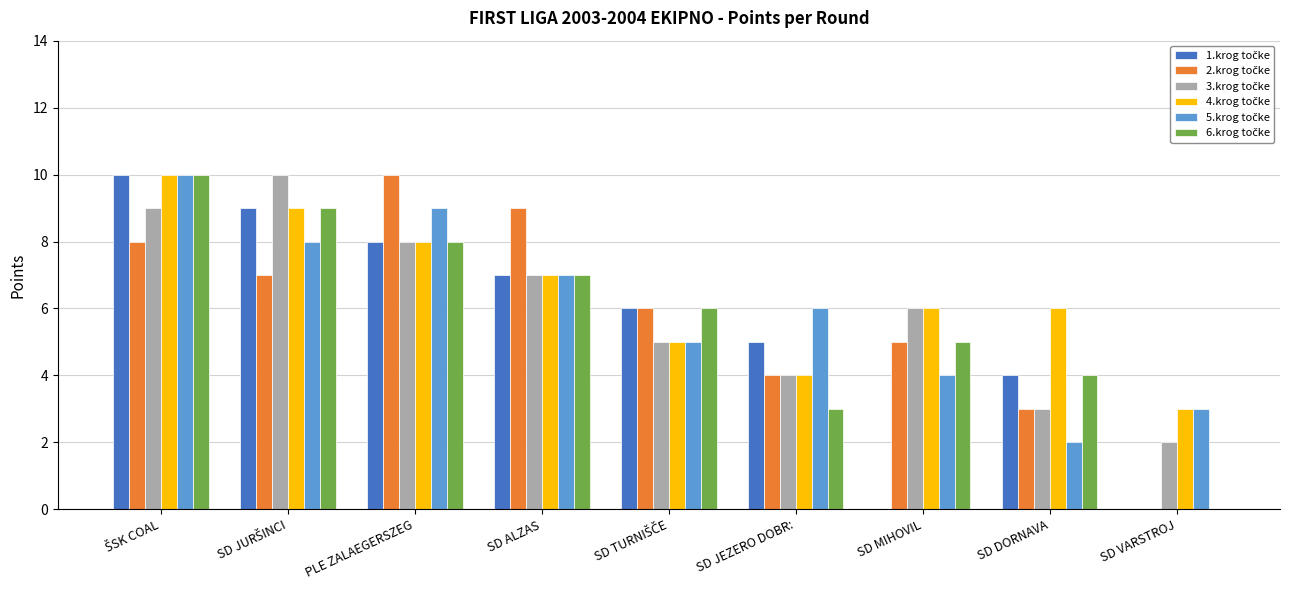

How many categories are shown in the chart?

9